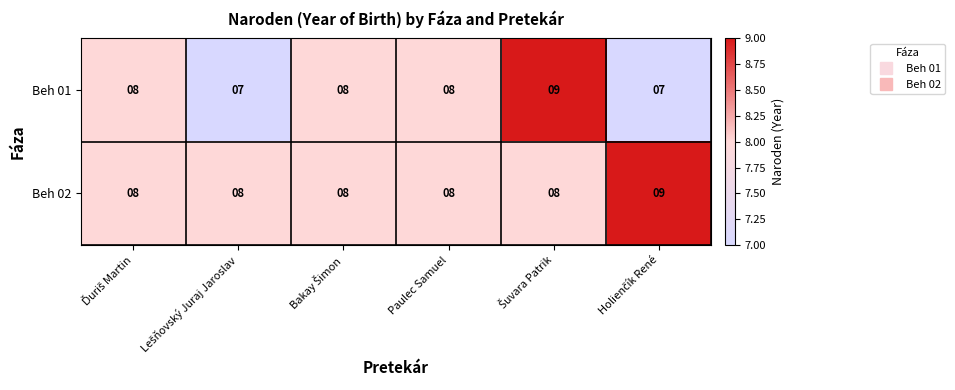

The Beh 01 series shows 4 at Paulec Samuel. True or false?

False